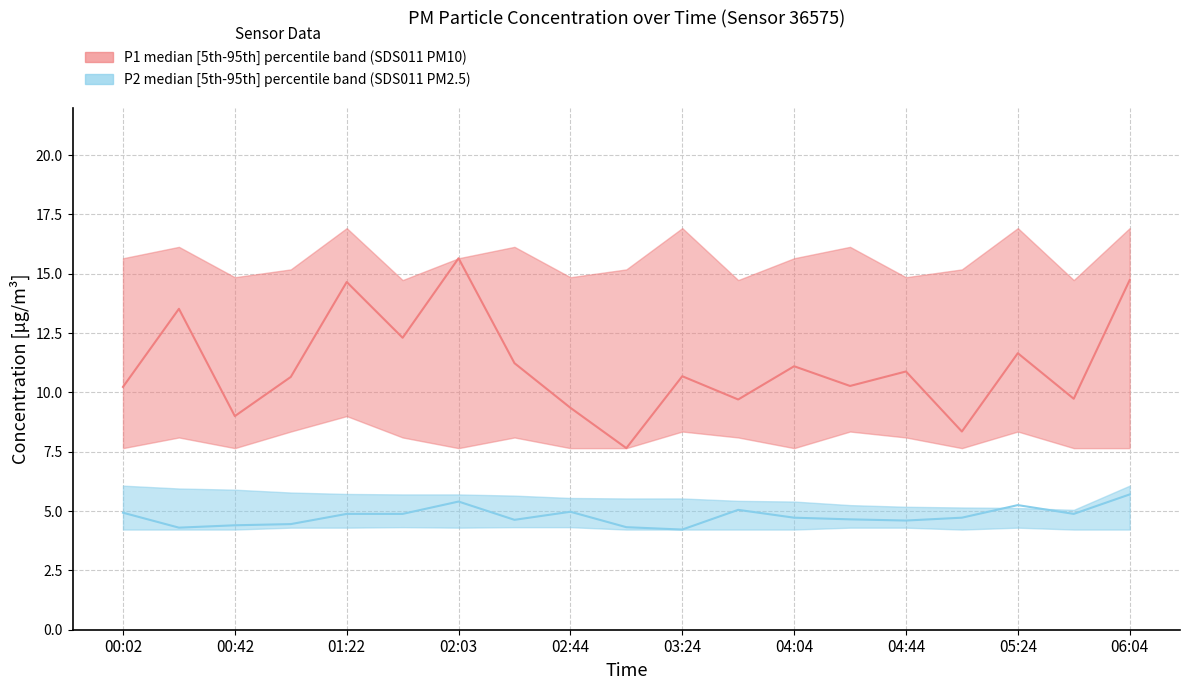

What is the difference between the maximum and second lowest values in the P1_median series?

7.3